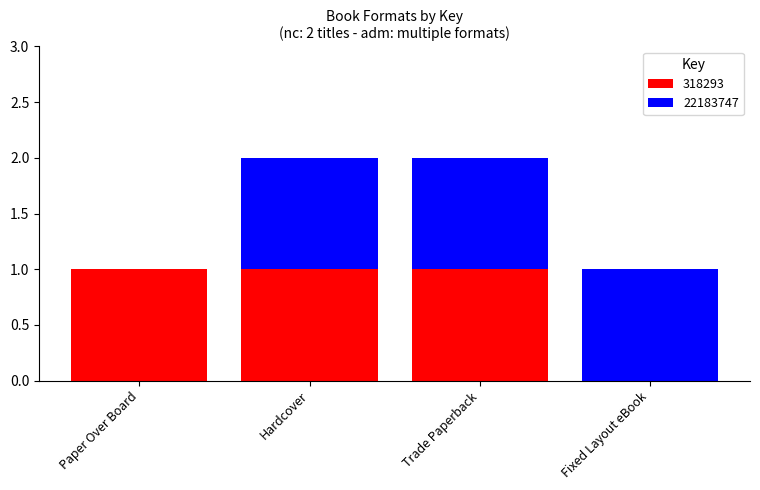

What is the sum of all 318293 values?

3